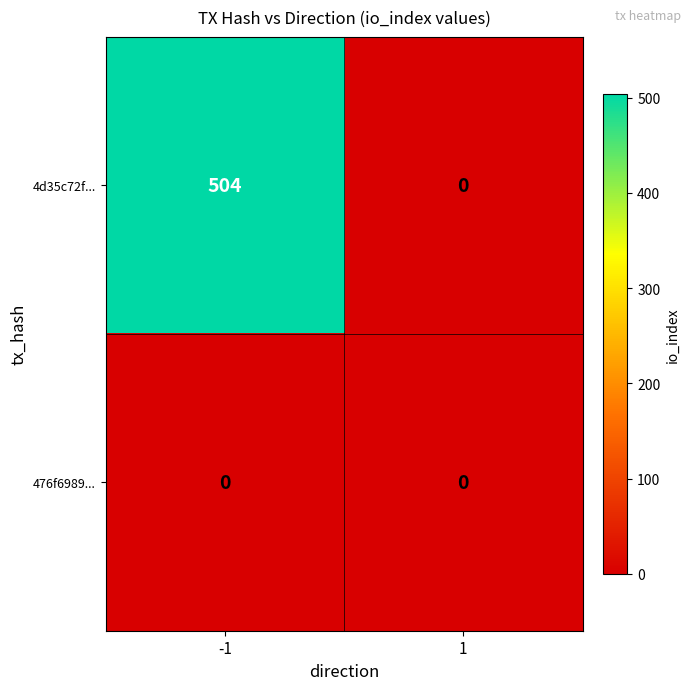

Which series has the largest range (max minus min)?

4d35c72f...